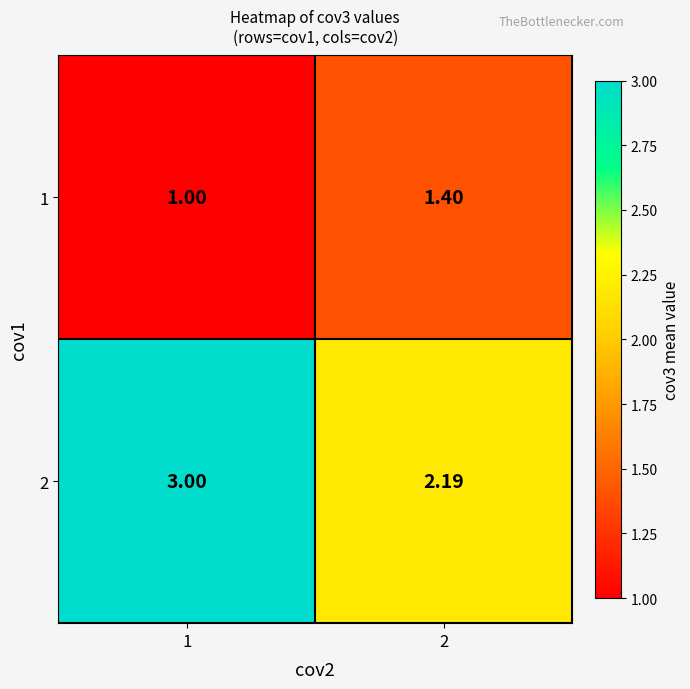

Is the value of 2 at 1 greater than the value of 1 at 2?

Yes